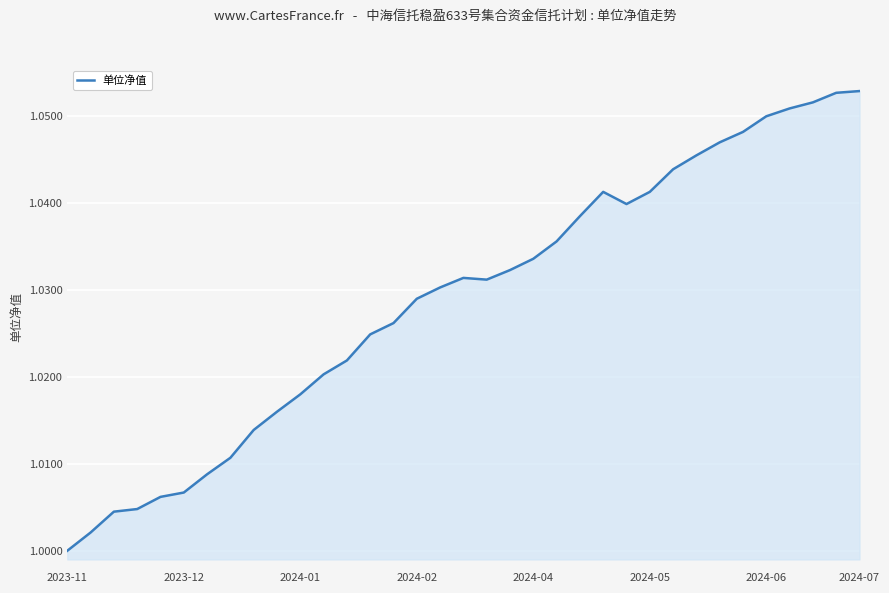

What is the value of the 22nd point from the left?

1.0